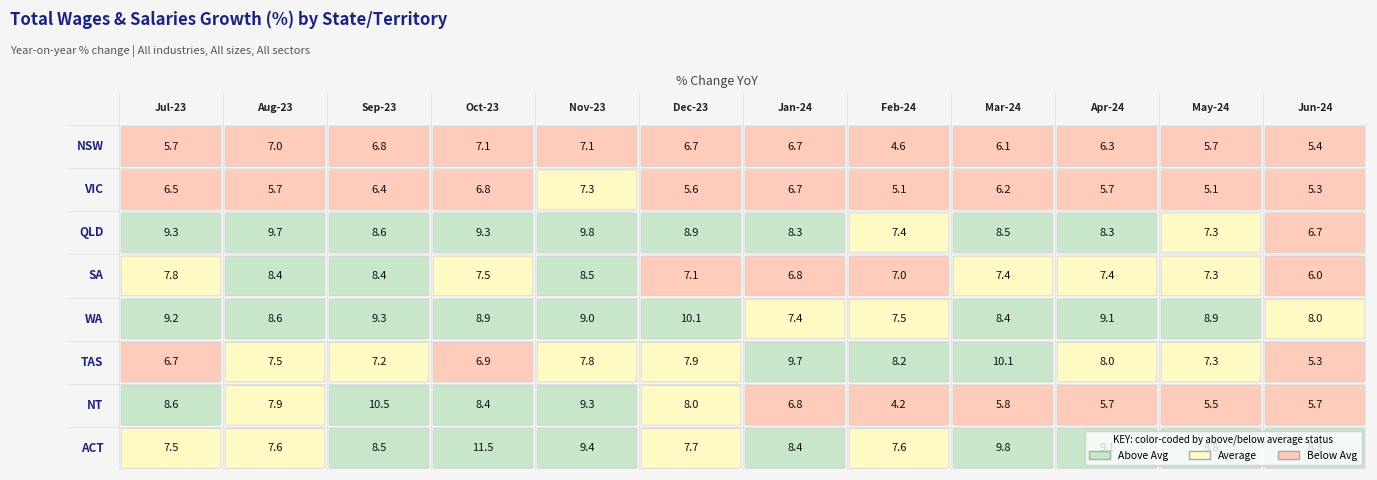

At how many categories does at least one series exceed 6?

12